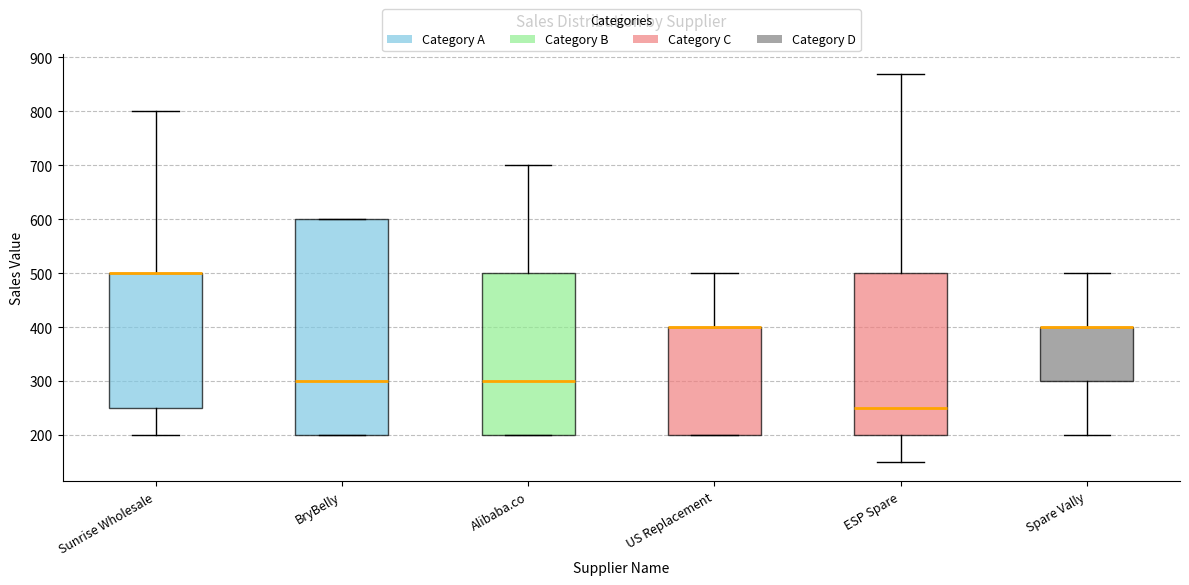

Comparing the boxes themselves (not the whiskers), which one is the tallest?

BryBelly